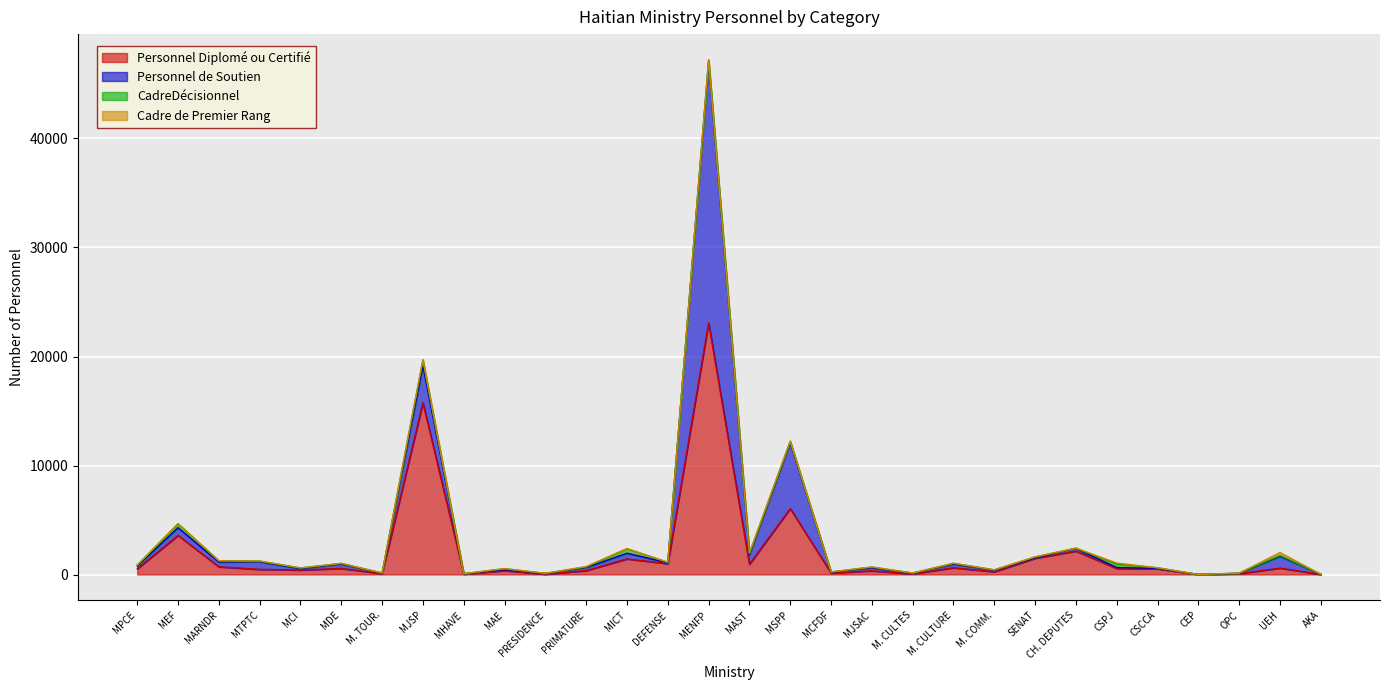

The value of Cadre de Premier Rang at MEF is 14. True or false?

True